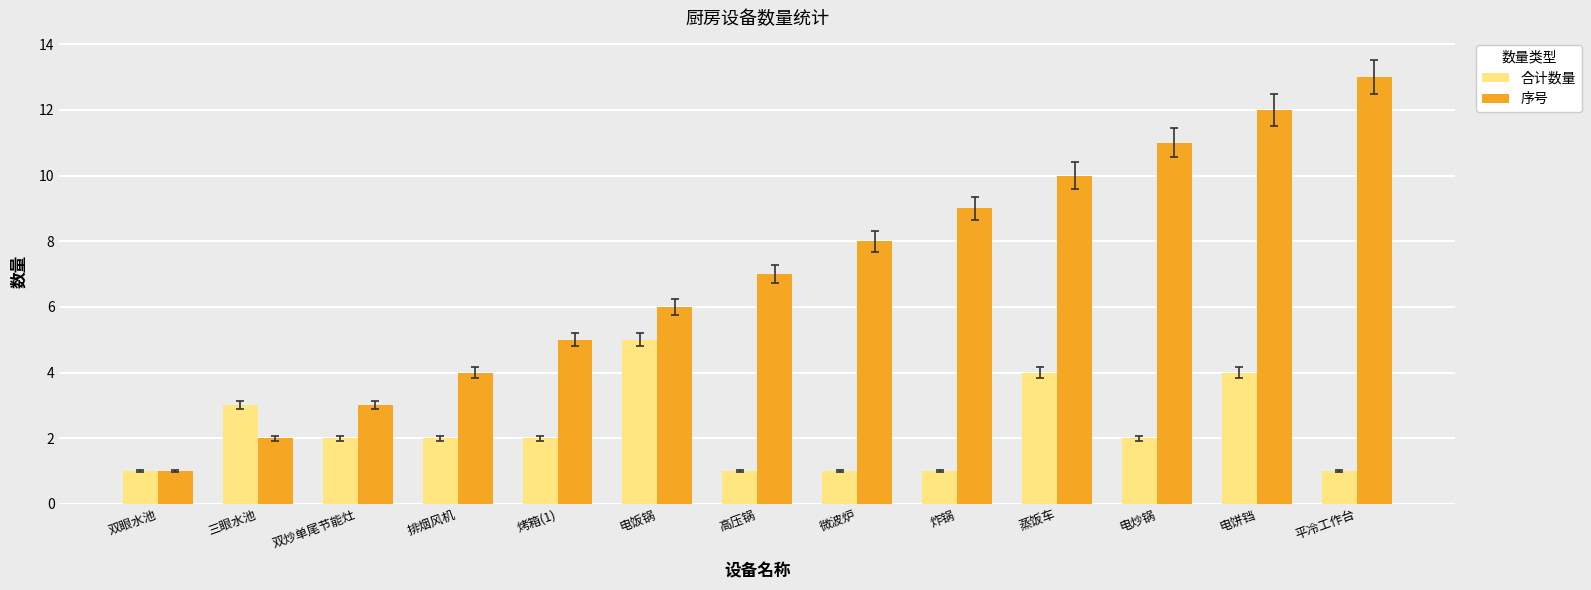

What is the label of the 6th bar from the right?

微波炉